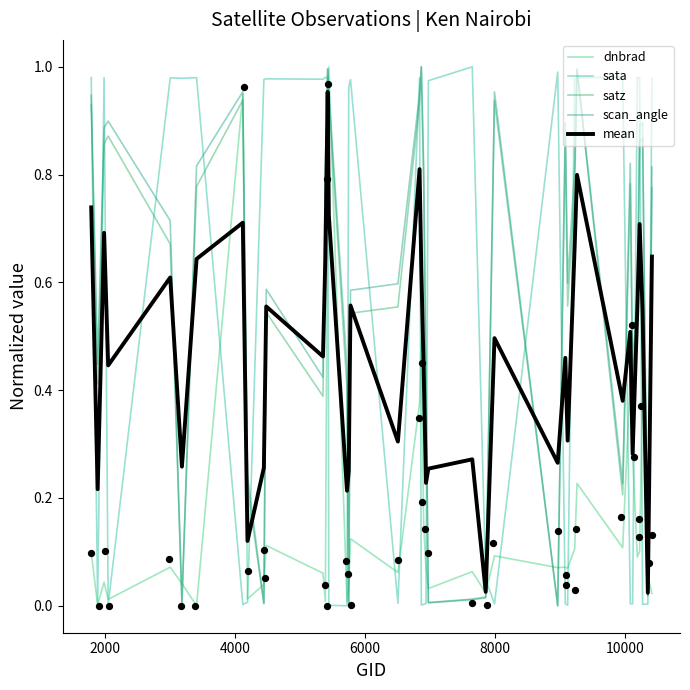

What are all the series names shown in the legend?

dnbrad, sata, satz, scan_angle, mean